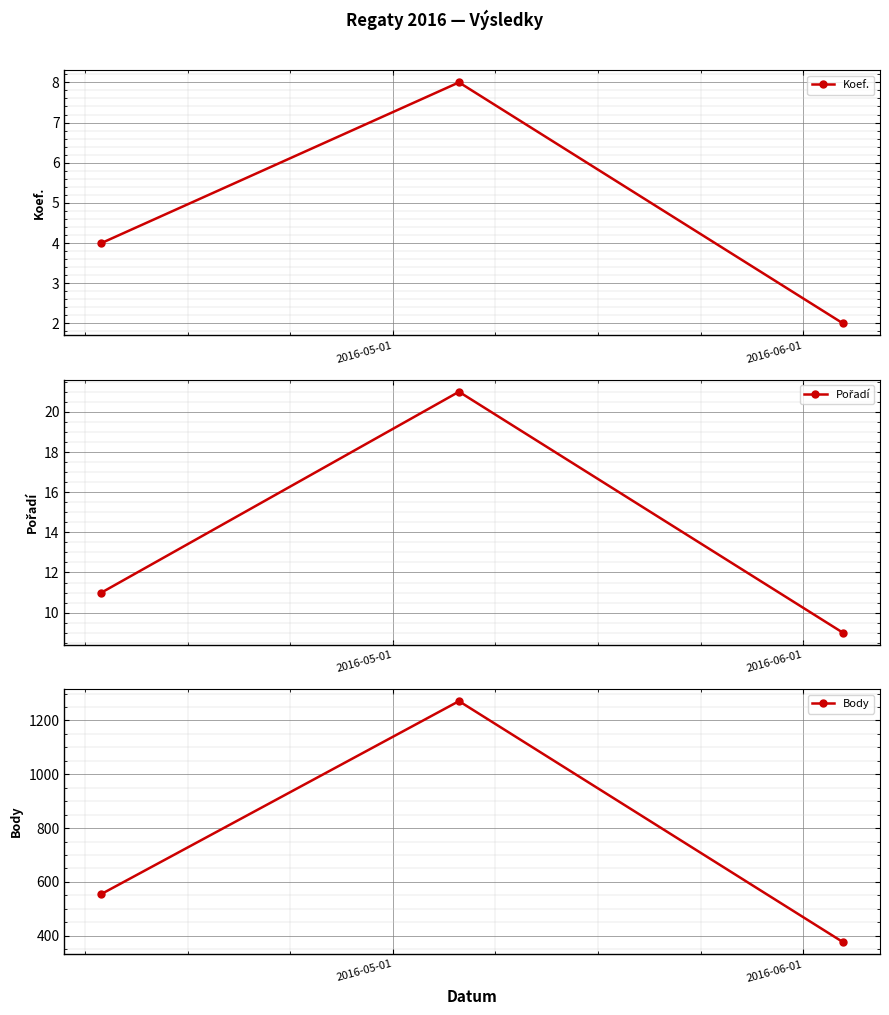

How many lines are shown in the chart?

3